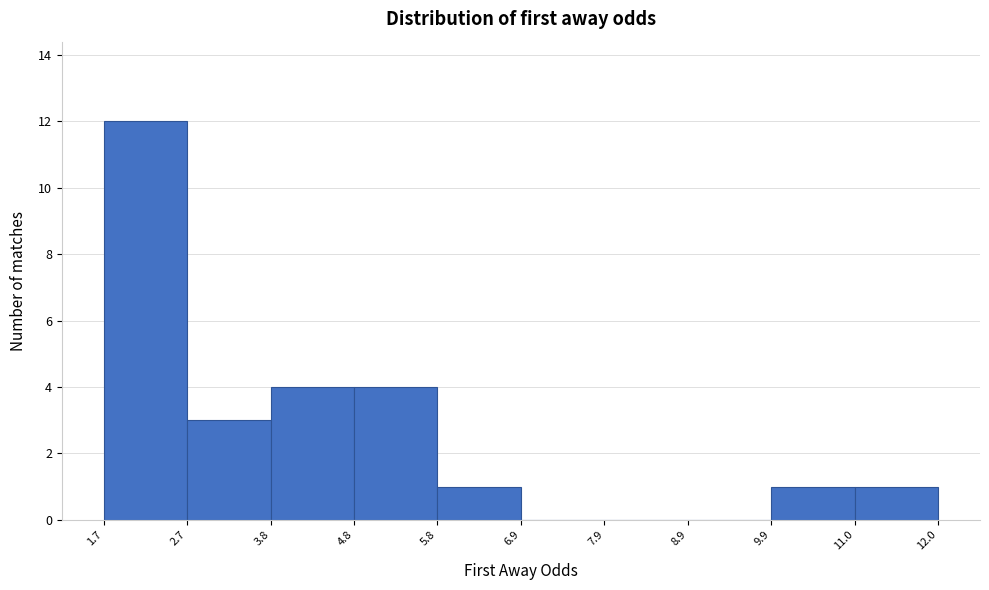

Reading left to right, list every bar in this chart as the range it spans on the x-axis followed by its height. The values are not printed on the chart, so give them approximately, as read against the axis.

1.7 to 2.7: 12
2.7 to 3.8: 3
3.8 to 4.8: 4
4.8 to 5.8: 4
5.8 to 6.9: 1
6.9 to 7.9: 0
7.9 to 8.9: 0
8.9 to 9.9: 0
9.9 to 11.0: 1
11.0 to 12.0: 1